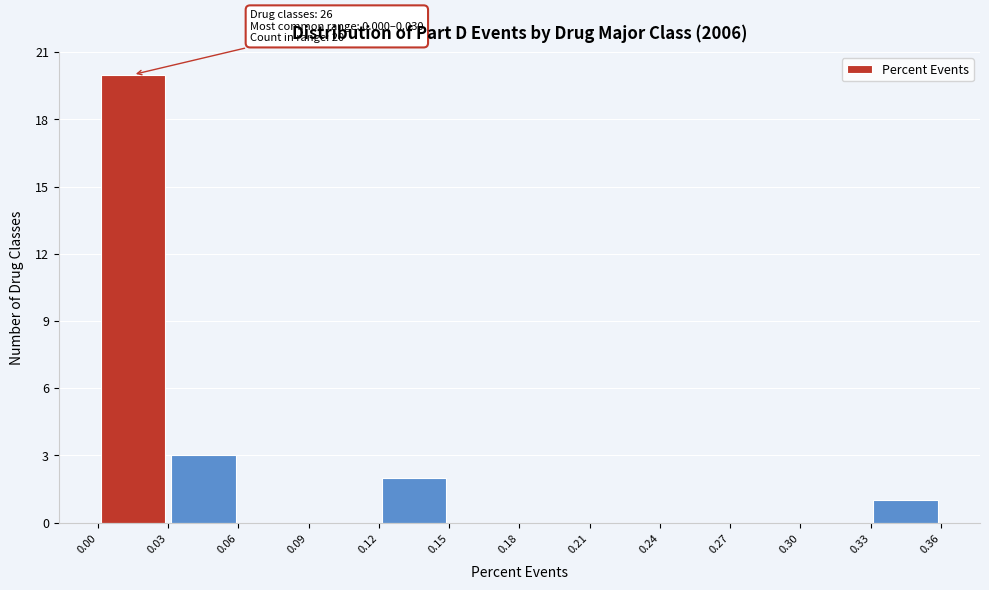

Which range on the x-axis has the tallest bar?

0.00 to 0.03